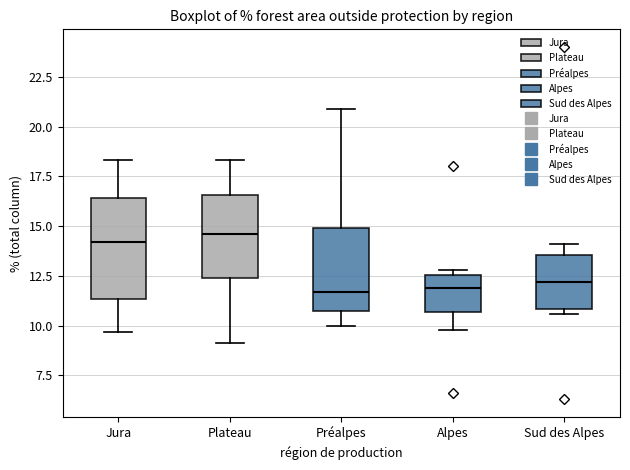

Where does the lower whisker of the box for Préalpes end on the y-axis? The values are not printed on the chart, so give them approximately, as read against the axis.

10.0